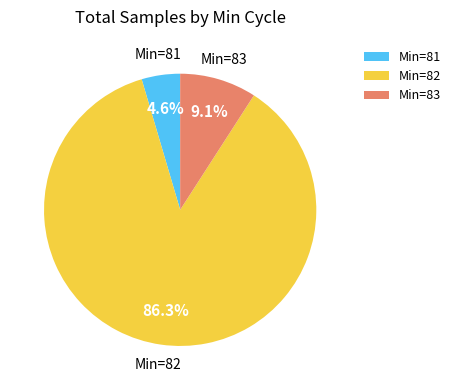

To the nearest percent, what is the average slice percentage?

33%